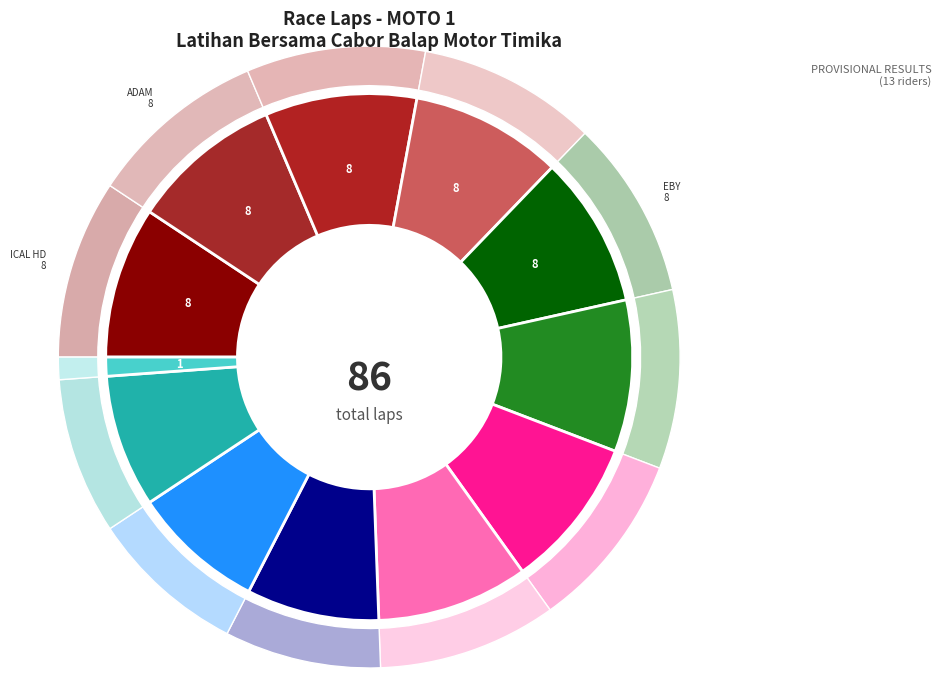

Which category has the biggest portion of the pie?

ICAL HD